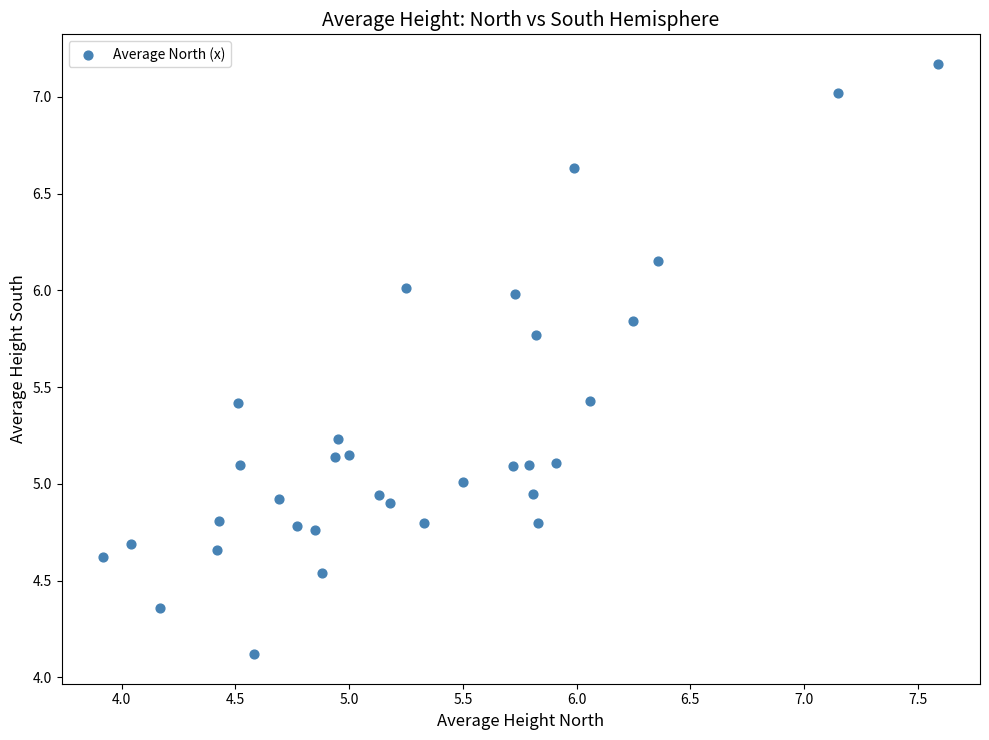

What is the range of X values (max minus min)?

3.7